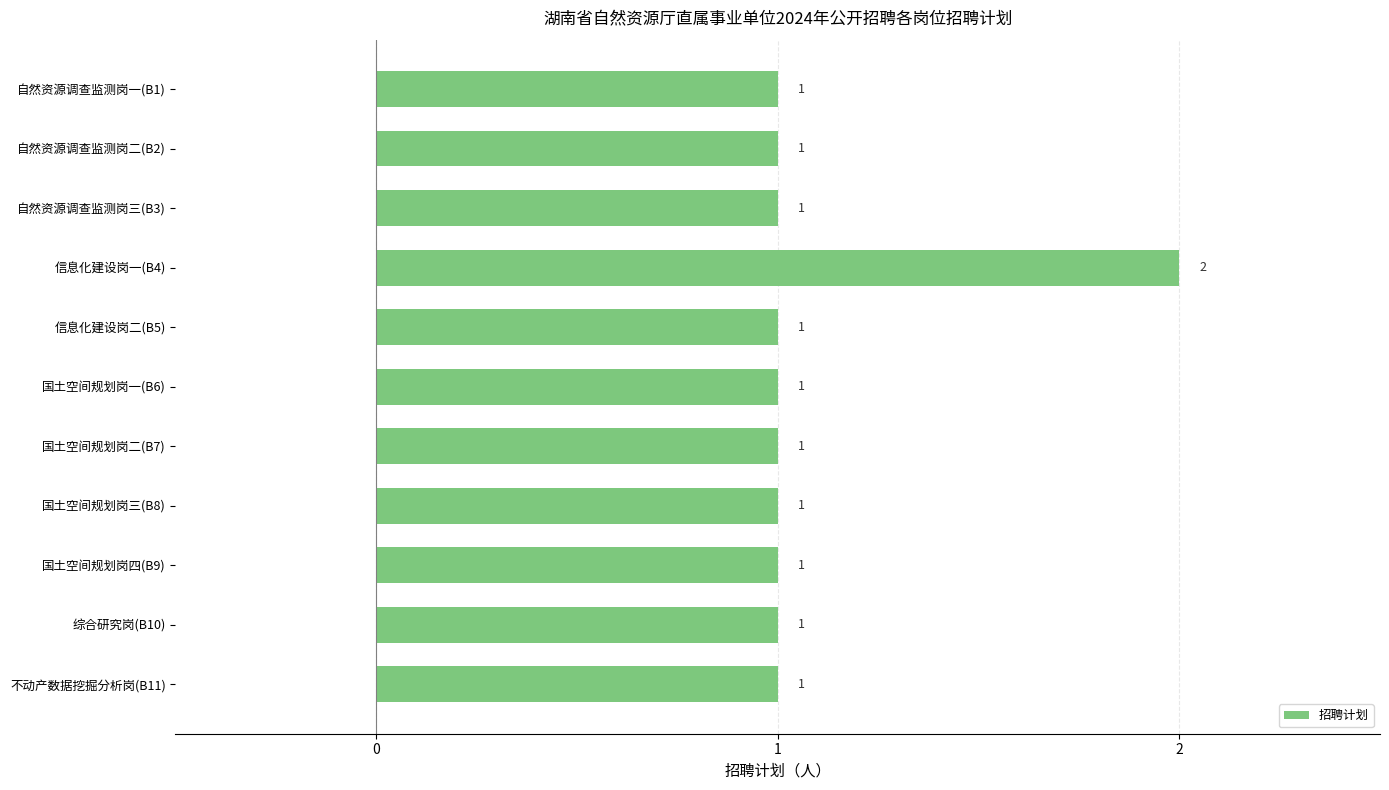

What is the minimum value shown in the chart?

1